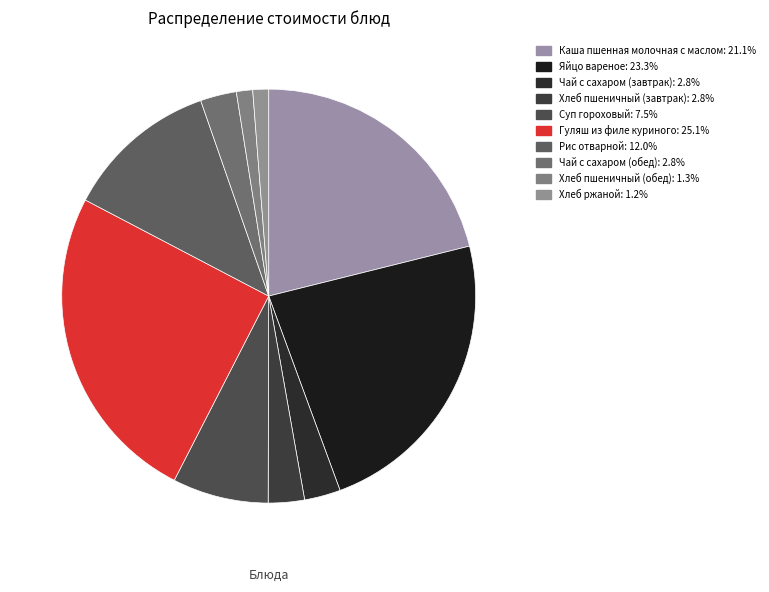

Count the number of slices in the pie.

10